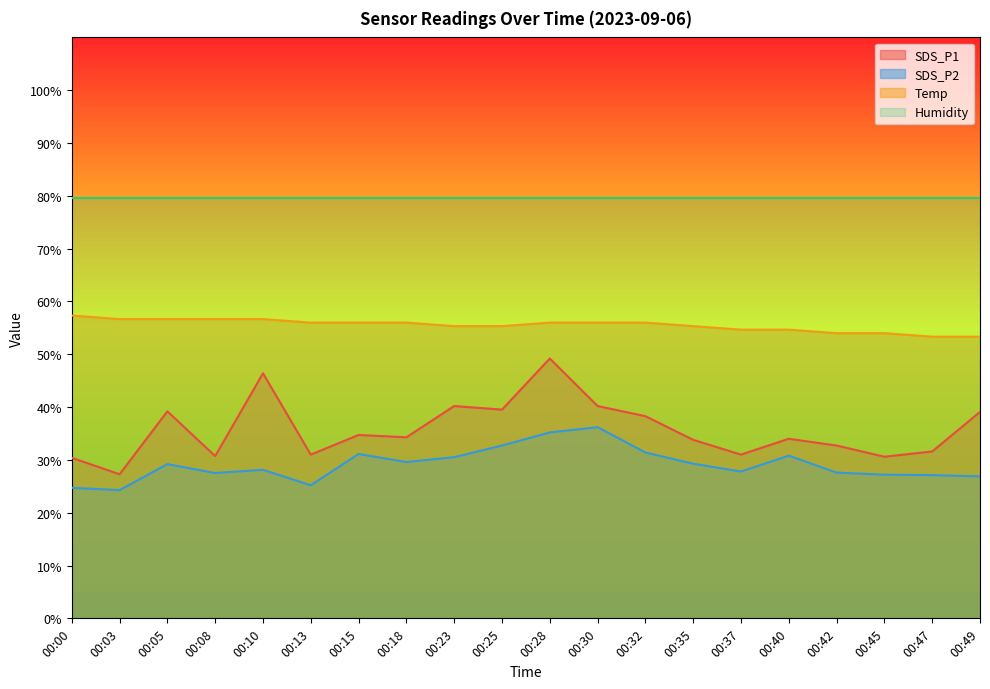

True or false: Temp has a value of 56.7 at 00:03.

True